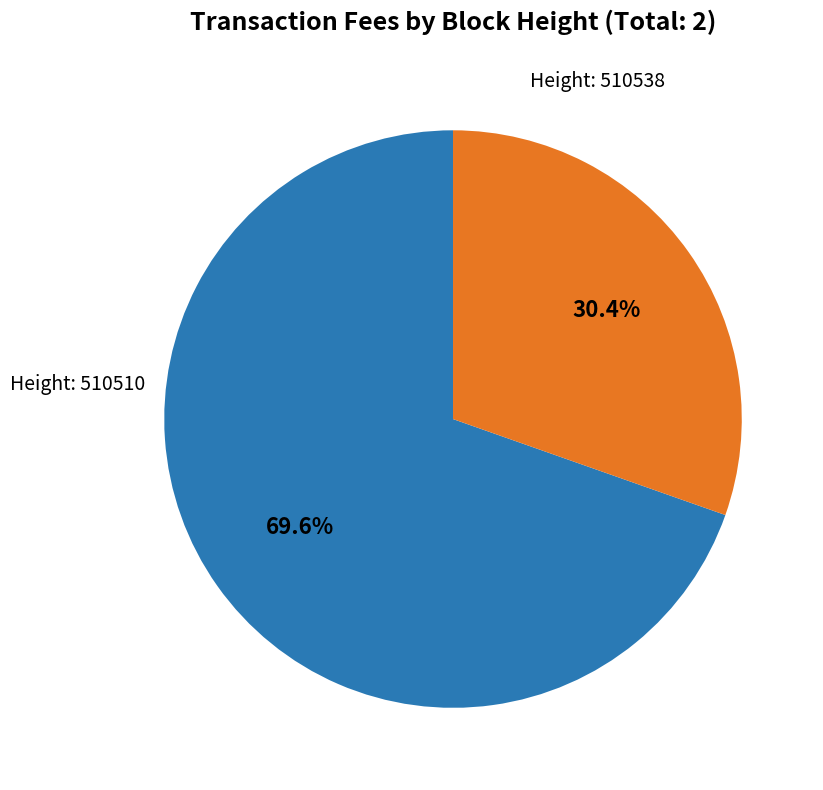

Is there a majority slice in this chart?

Yes